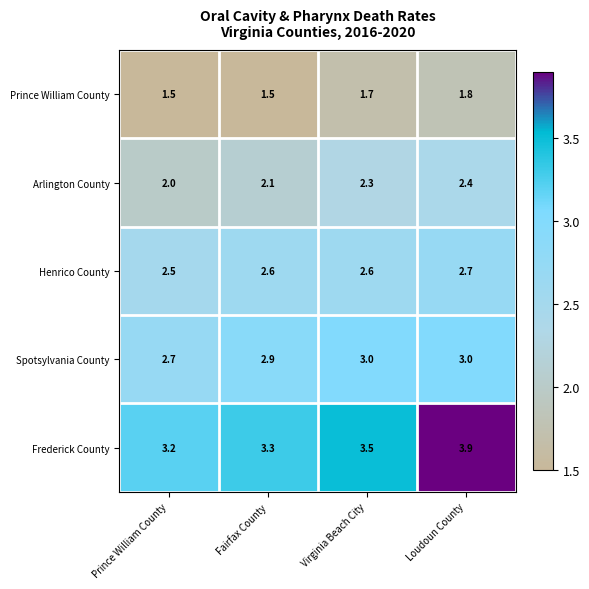

List the series in order of their peak value, highest first.

Frederick County, Spotsylvania County, Henrico County, Arlington County, Prince William County